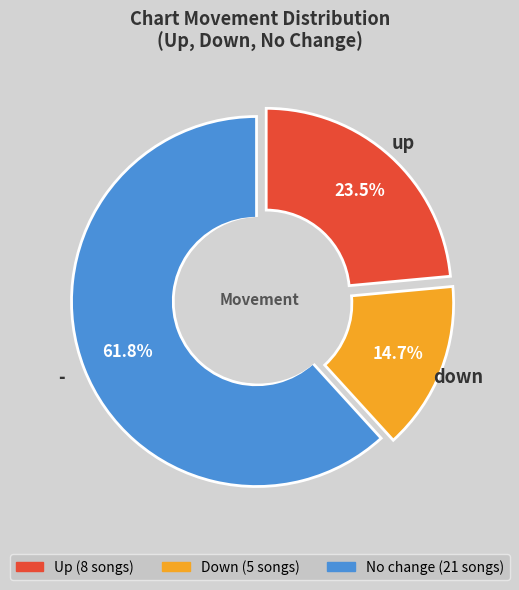

To the nearest percent, what percentage of the pie is down?

15%